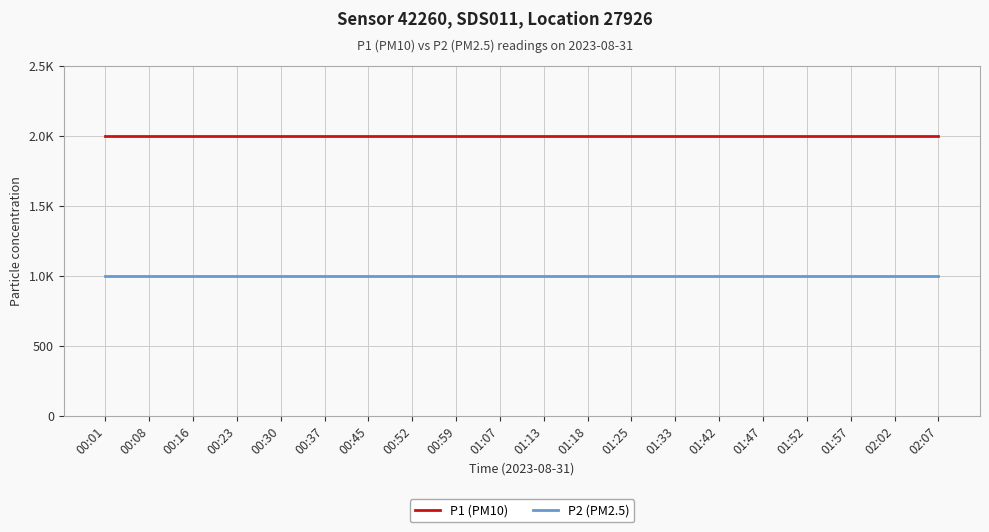

What are all the series names shown in the legend?

P1 (PM10), P2 (PM2.5)